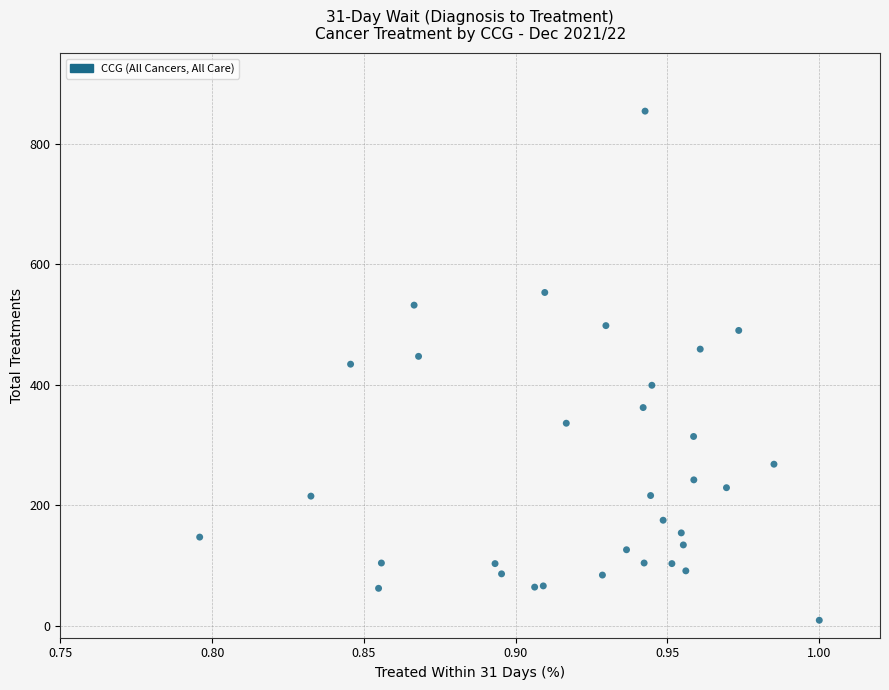

What is the range of Y values (max minus min)?

845